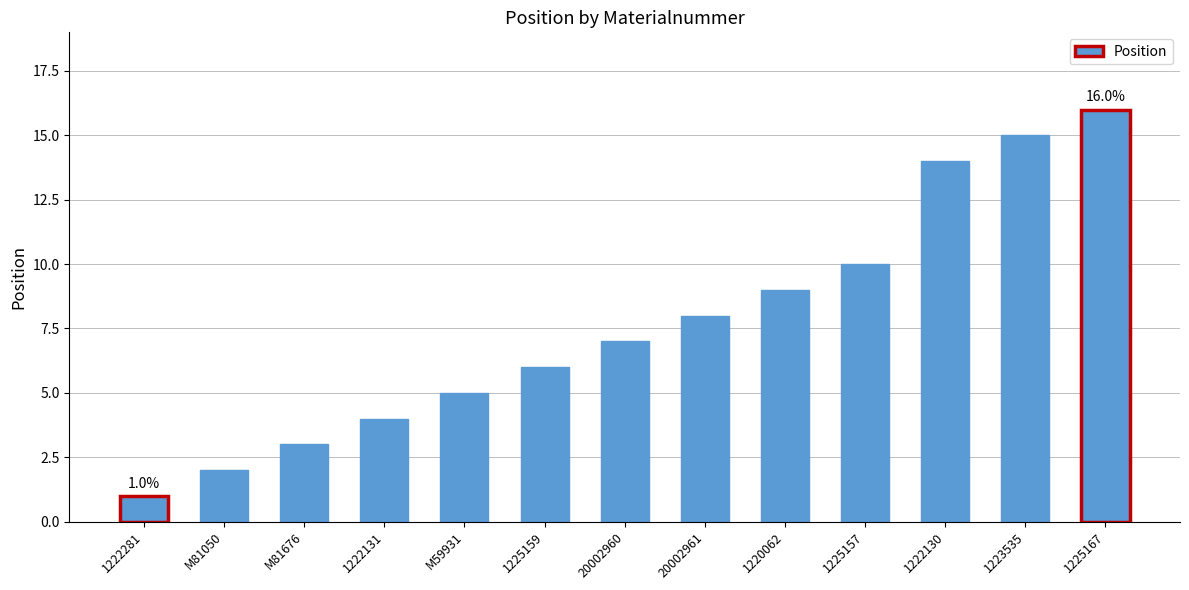

What is the change in value from M81676 to 1222130?

+11